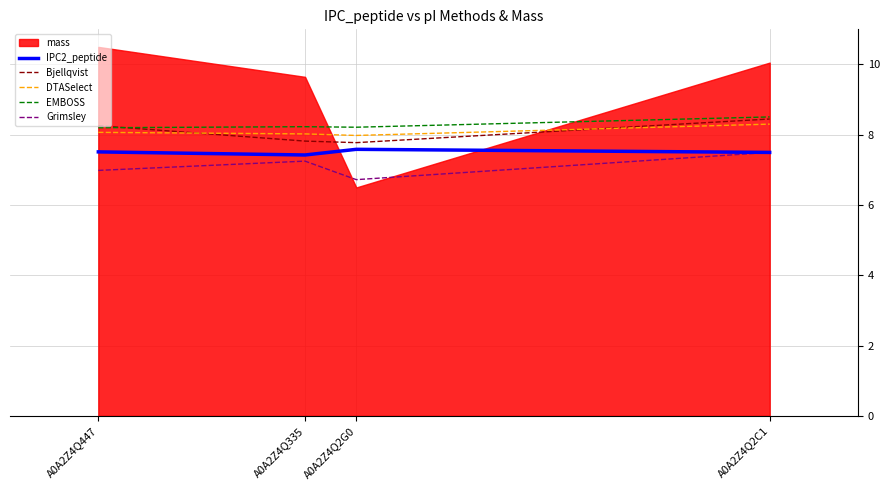

Is it true that Bjellqvist equals 12.8 at A0A2Z4Q447?

False